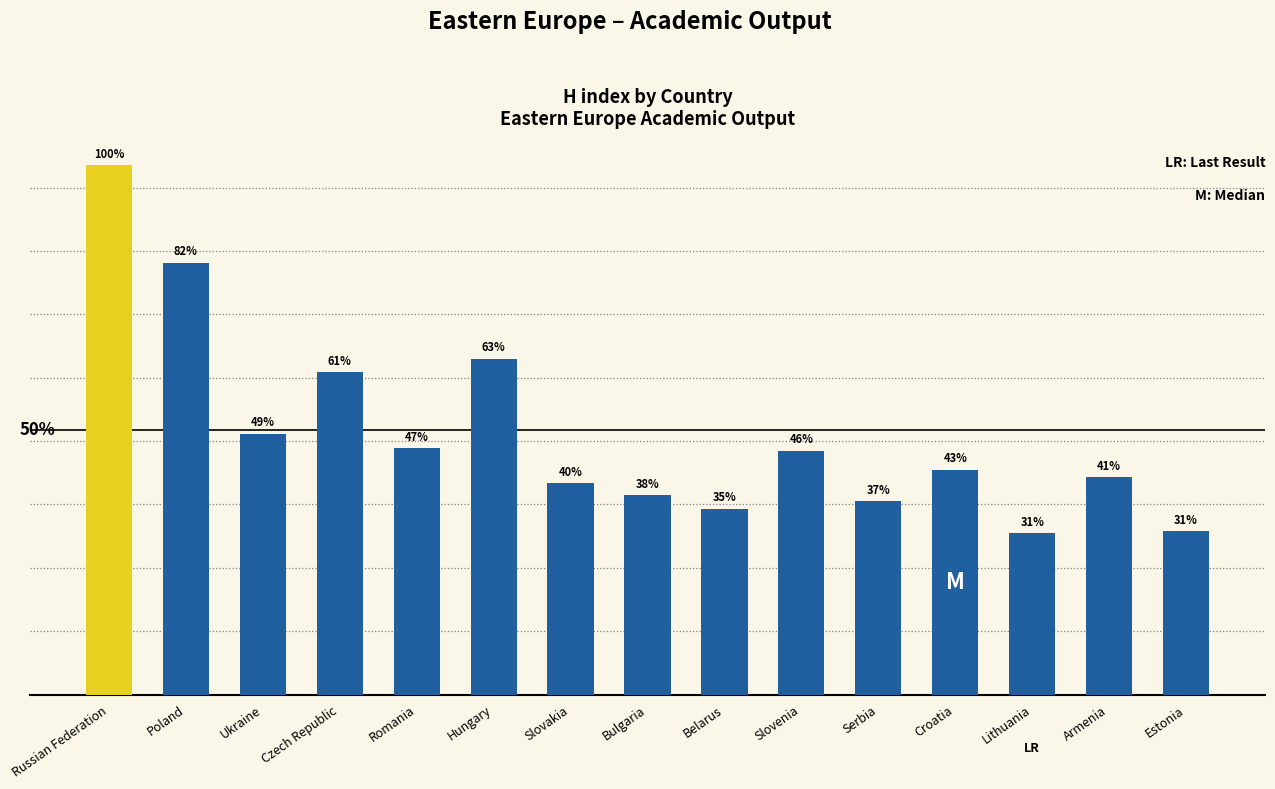

Are the bars horizontal?

No